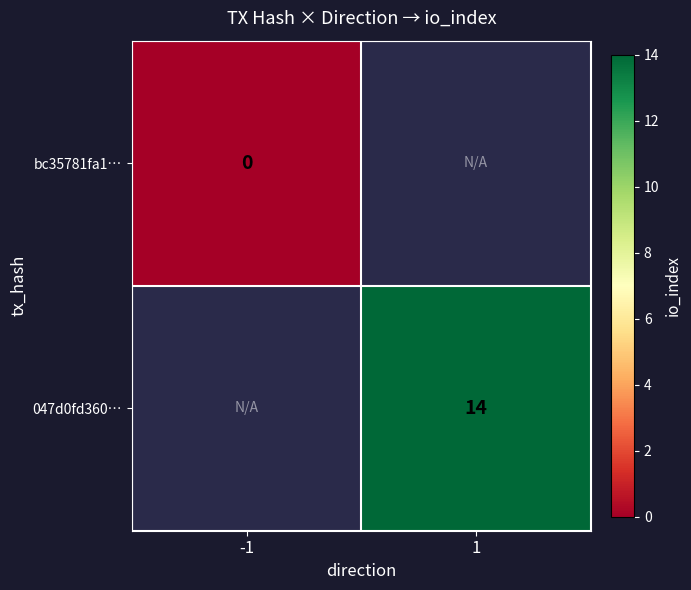

True or false: 047d0fd360… has a value of 24 at 1.

False